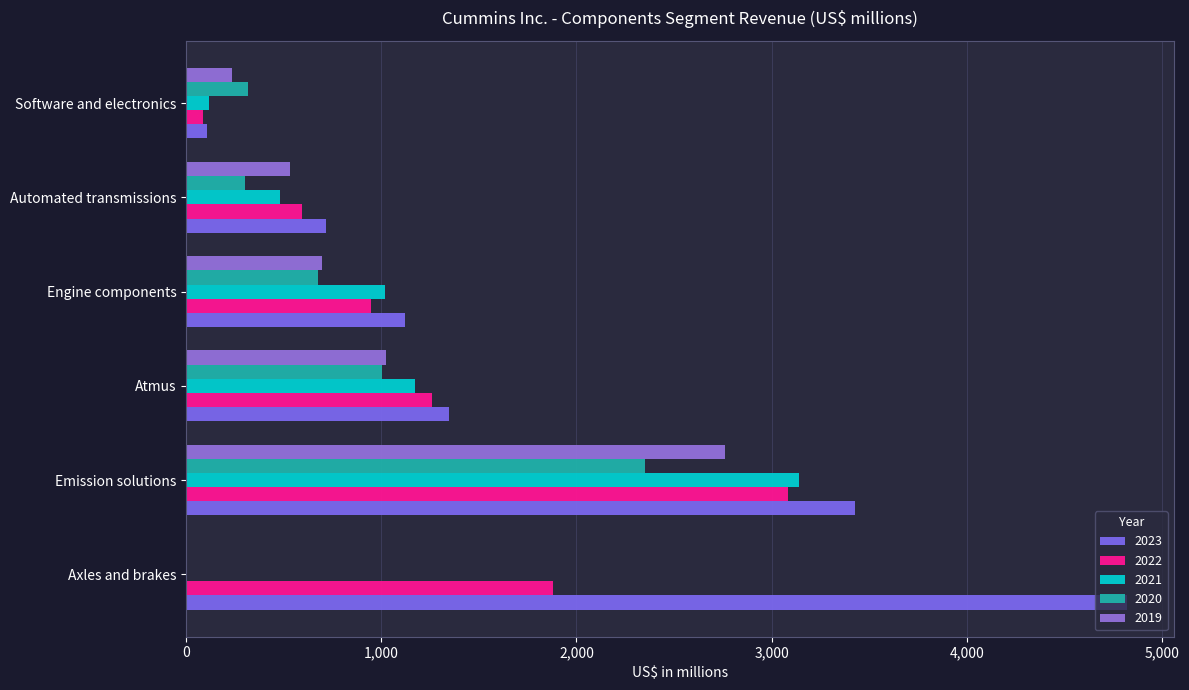

What is the difference between the highest and lowest values at Emission solutions?

1073